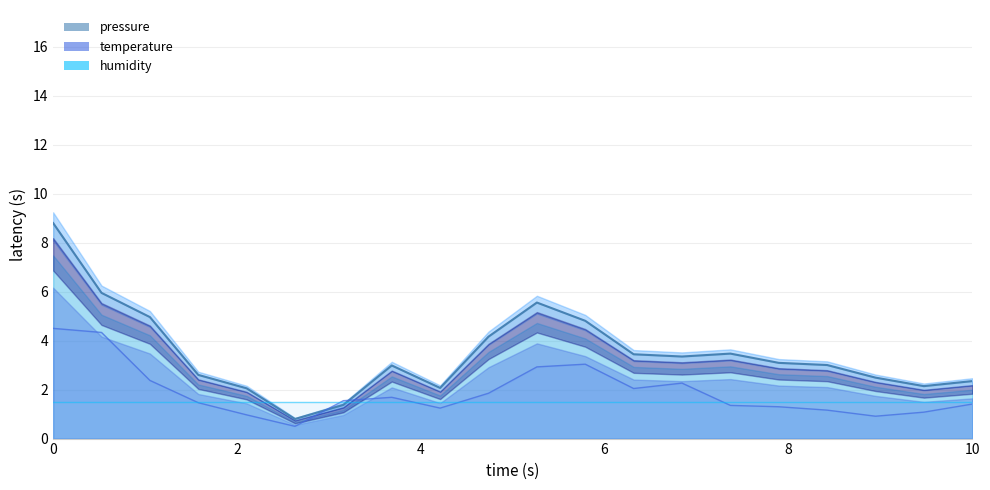

What is the difference between the highest and lowest values at 07:00?

2.1